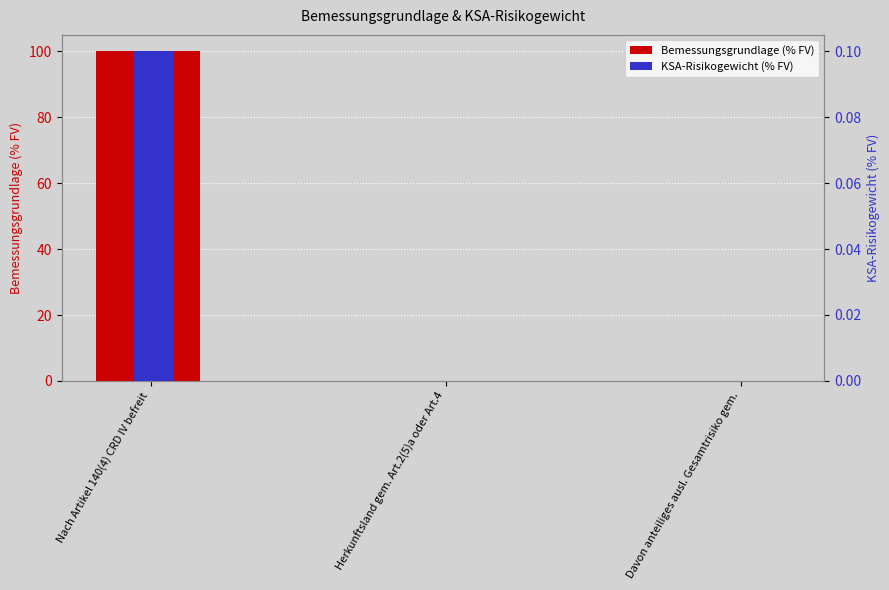

What is the label of the 3rd bar from the right?

Nach Artikel 140(4) CRD IV befreit